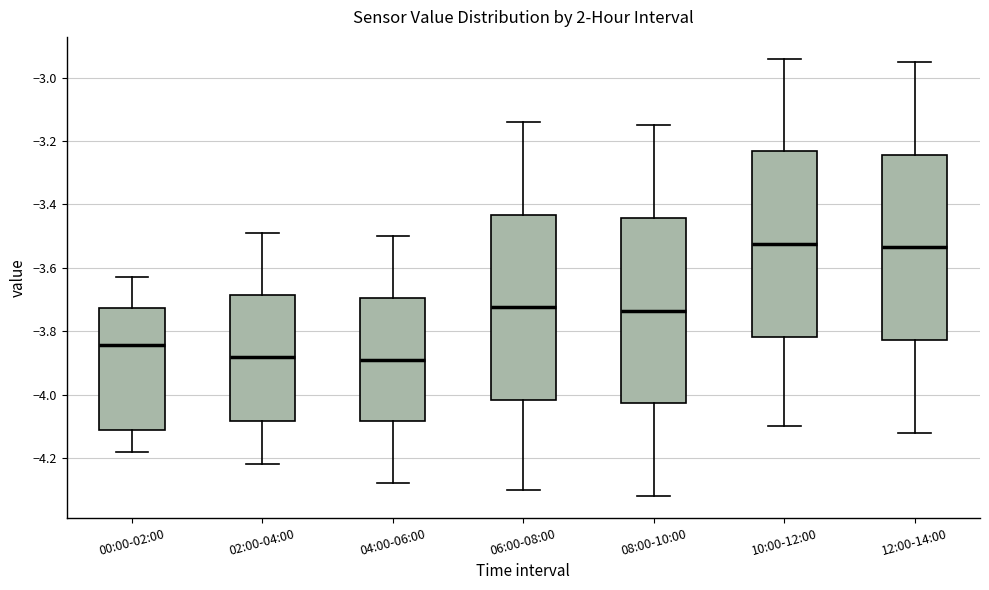

Where is the upper edge of the box for 04:00-06:00 on the y-axis? The values are not printed on the chart, so give them approximately, as read against the axis.

-3.70